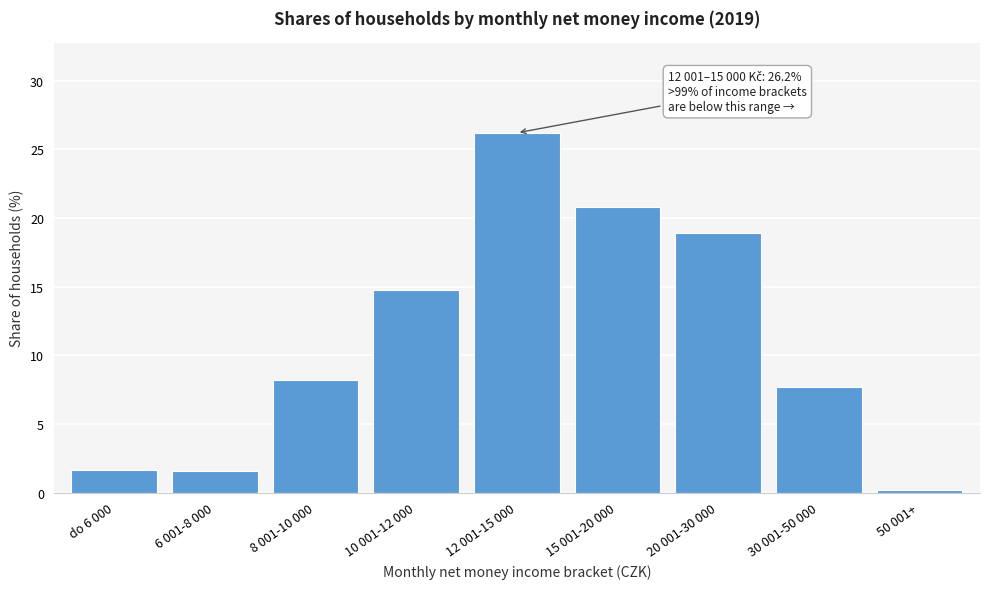

Reading left to right, transcribe all the data shown in this chart.

1.6	1.6	8.2	14.8	26.2	20.8	18.9	7.7	0.2